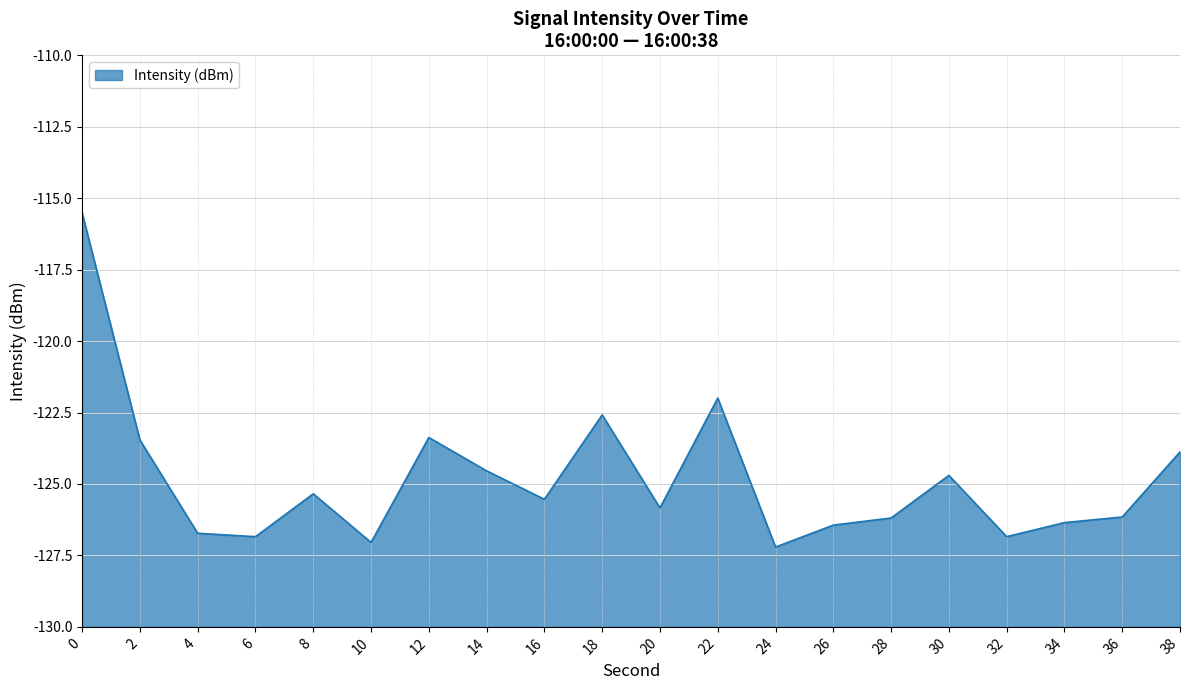

The value at 8 is -125.3. True or false?

True